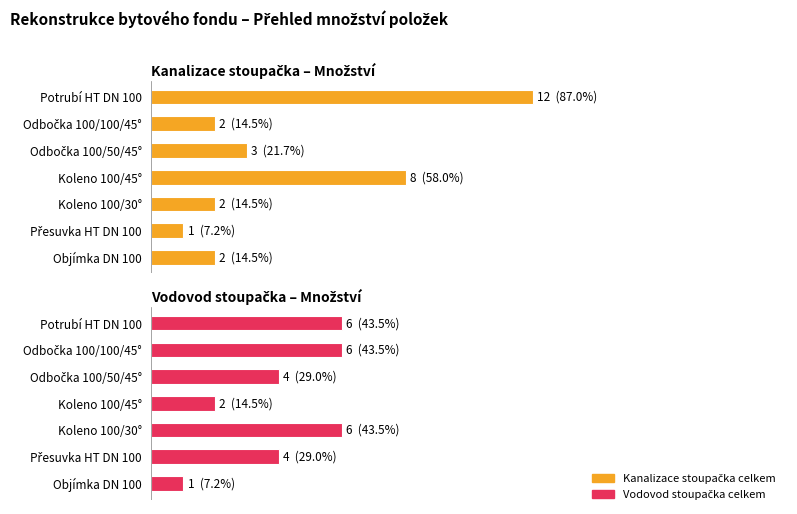

The value of Kanalizace stoupačka celkem at Potrubí HT DN 100 is 6. True or false?

False